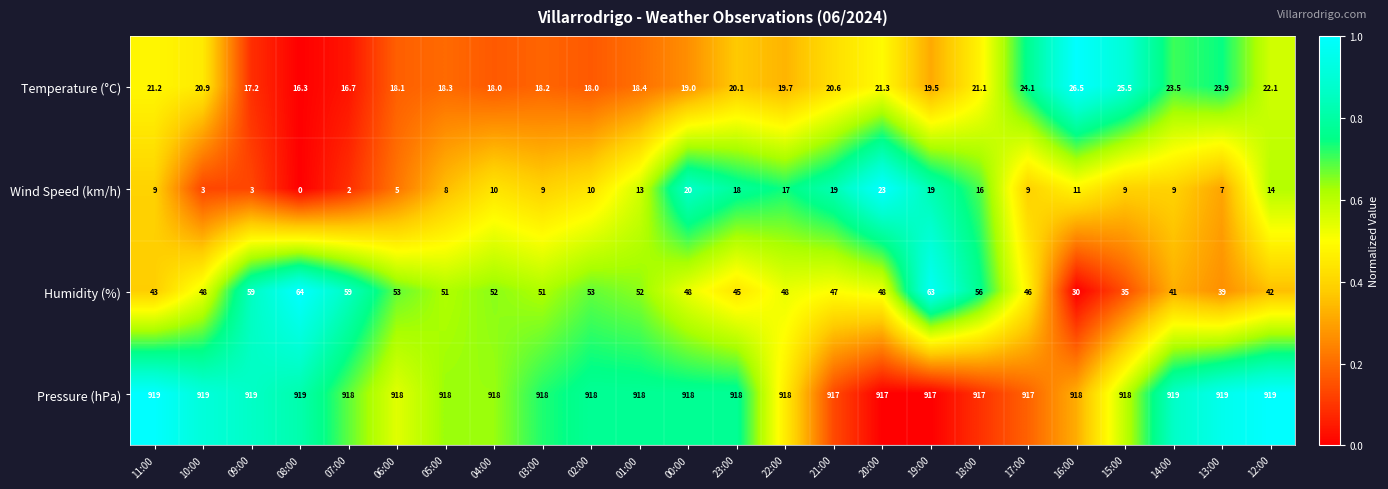

Where is Temperature (°C) nearest to the value 21?

10:00